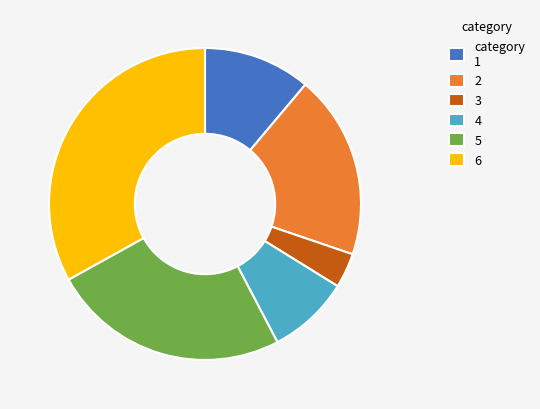

What is the ratio of the value at 4 to the value at 2?

0.4